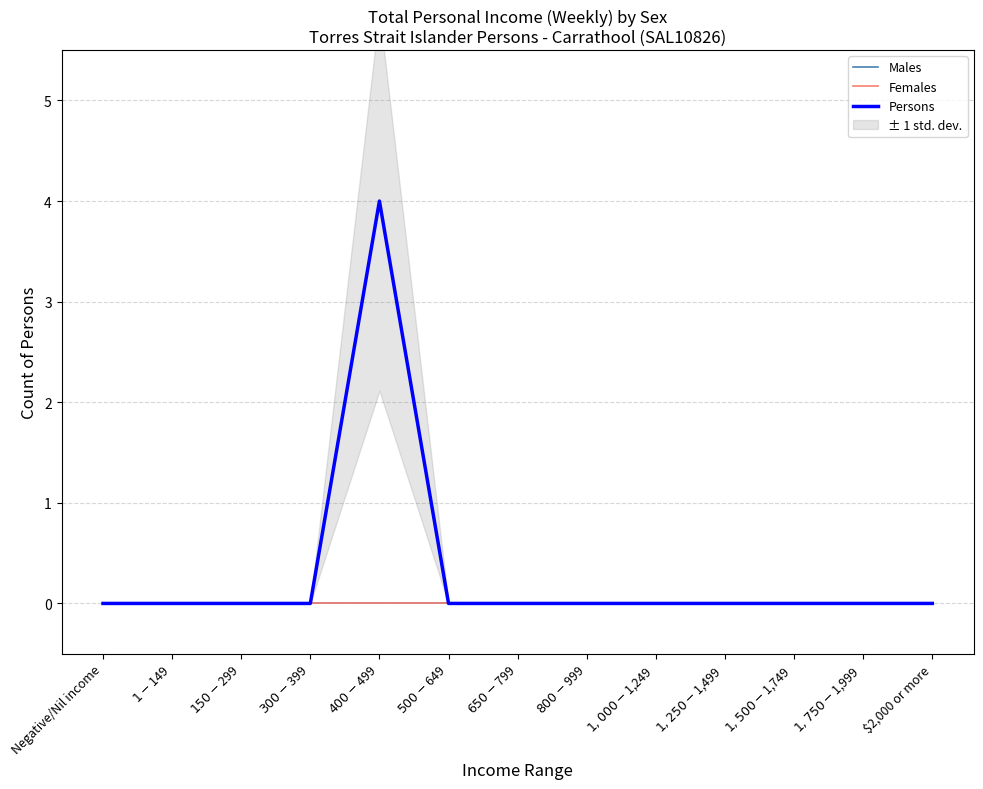

Which category has the lowest value across all series?

Negative/Nil income